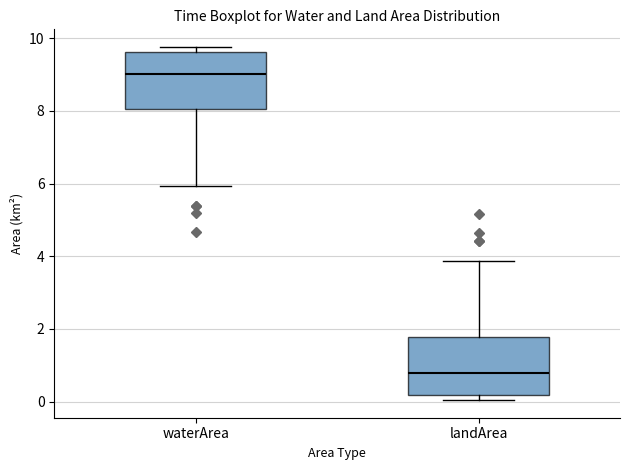

Which box has the lowest median line?

landArea